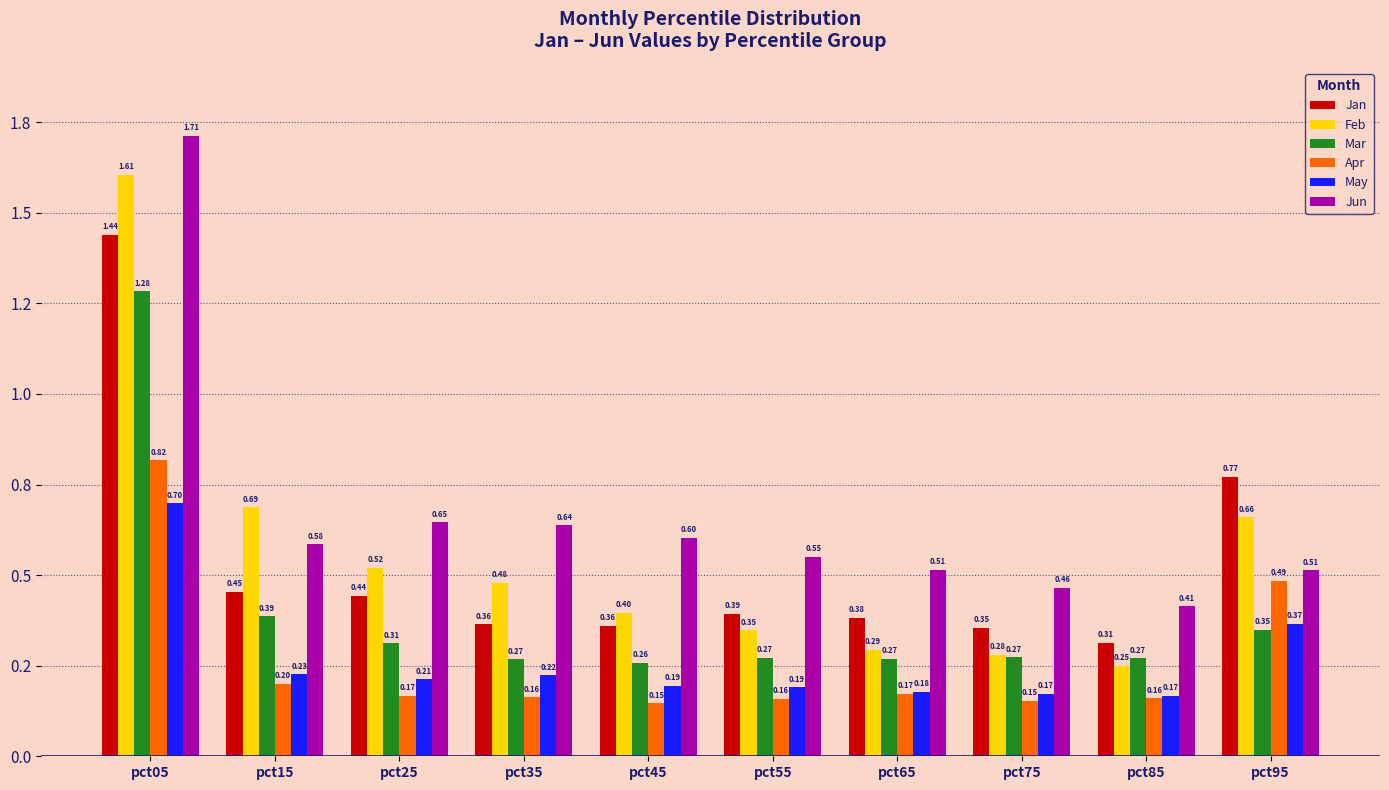

What is the difference between the maximum and minimum values in the Mar series?

1.0